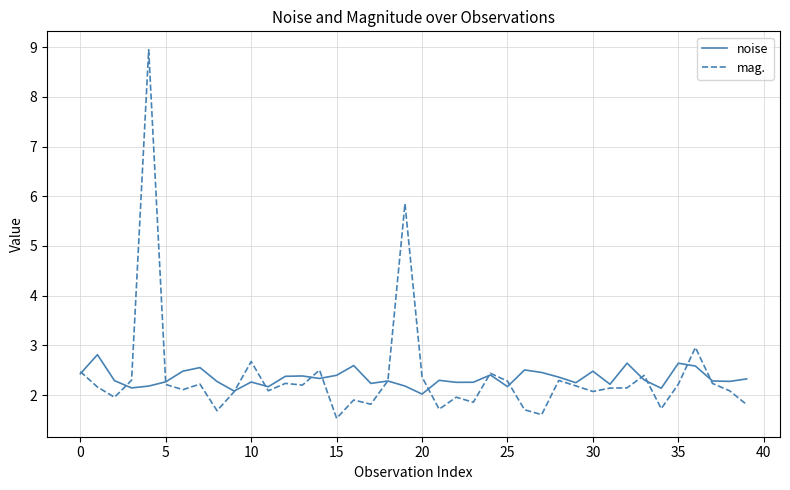

Rank the series by their maximum value, from lowest to highest.

noise, mag.